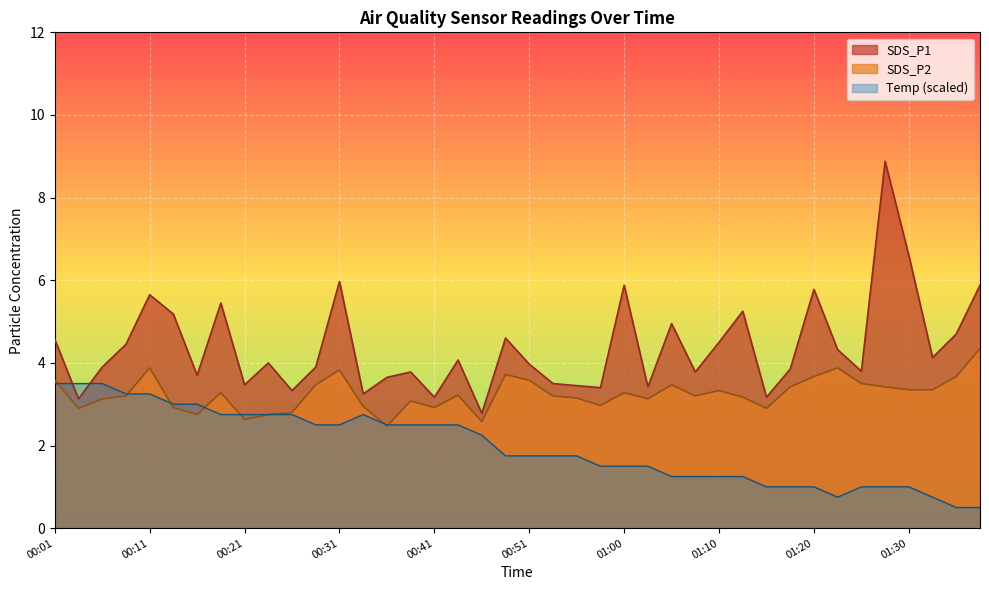

True or false: SDS_P1 and SDS_P2 intersect in this chart.

False